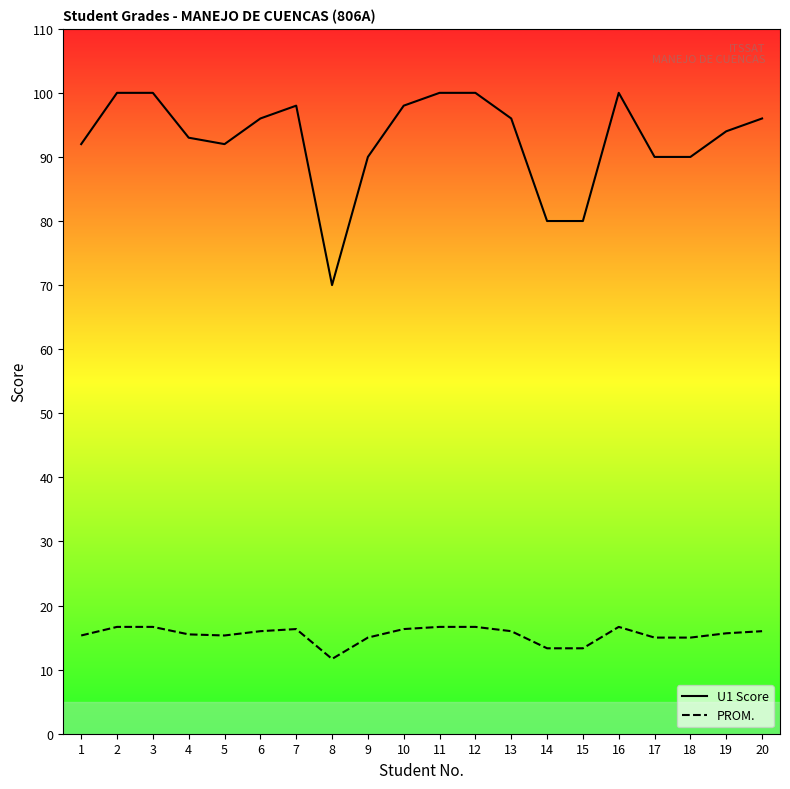

At how many categories does at least one series exceed 69?

20